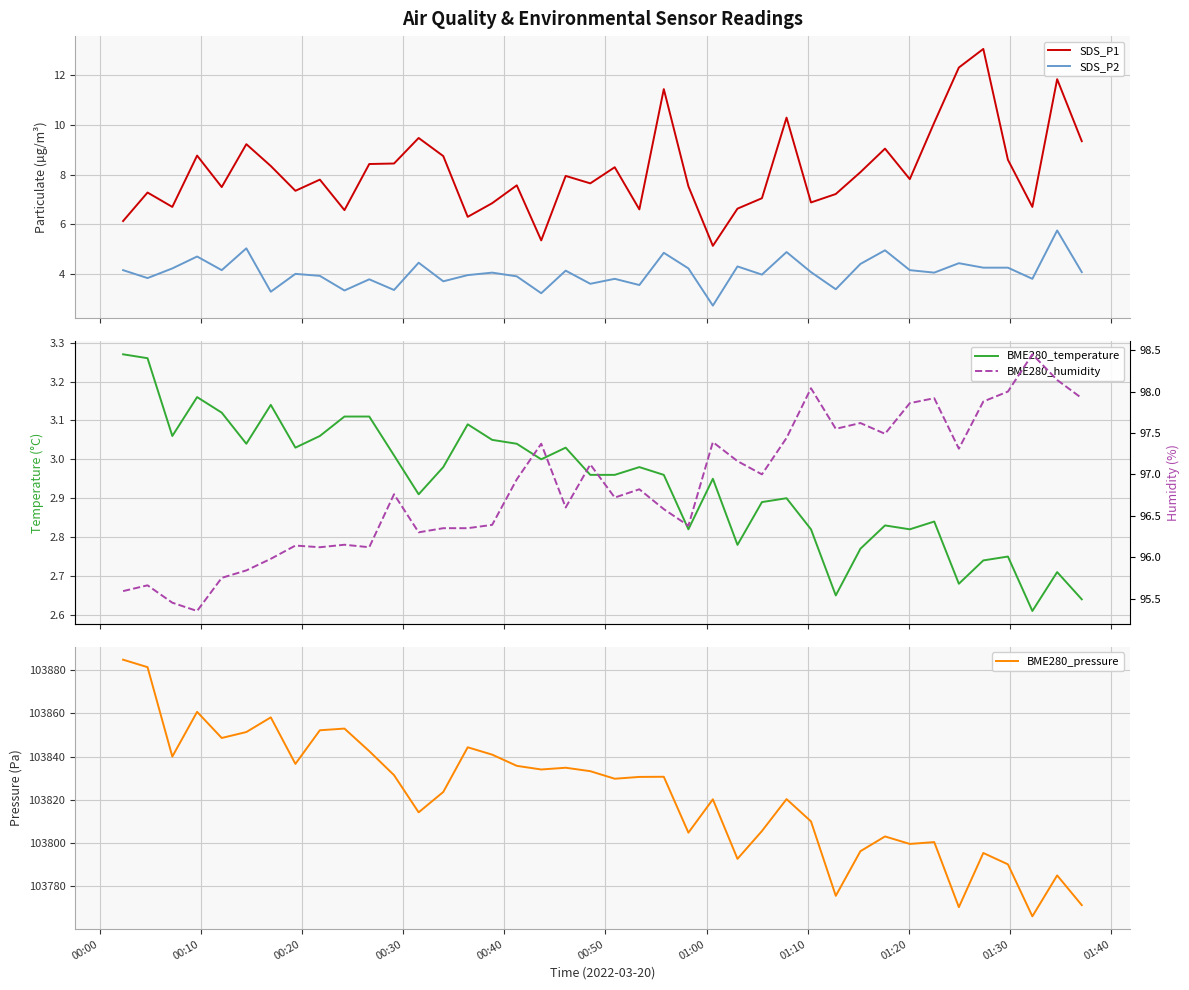

What is the maximum value for SDS_P1?

13.1